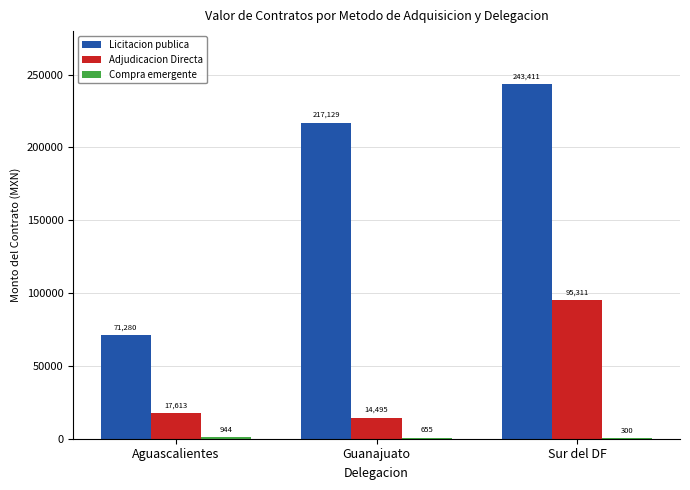

Which series has the widest spread of values?

Licitacion publica